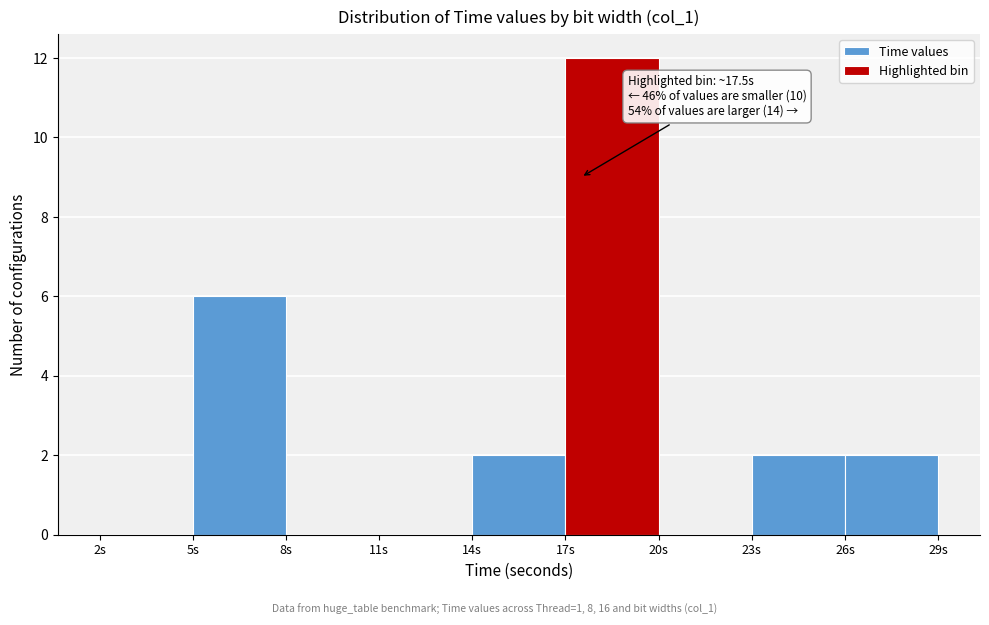

Over which range of the x-axis is the bar tallest?

17 to 20